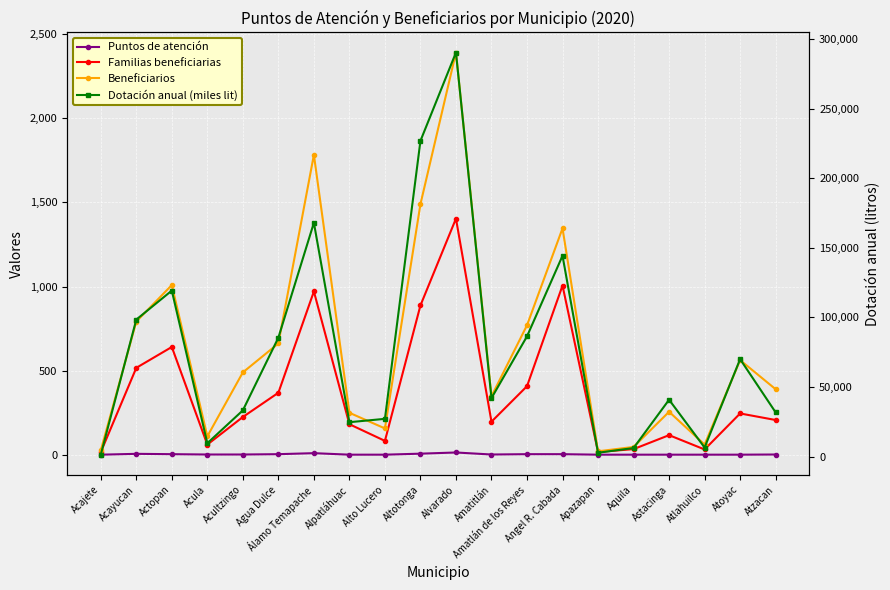

True or false: Dotación anual (miles lit) and Beneficiarios cross at least once.

False